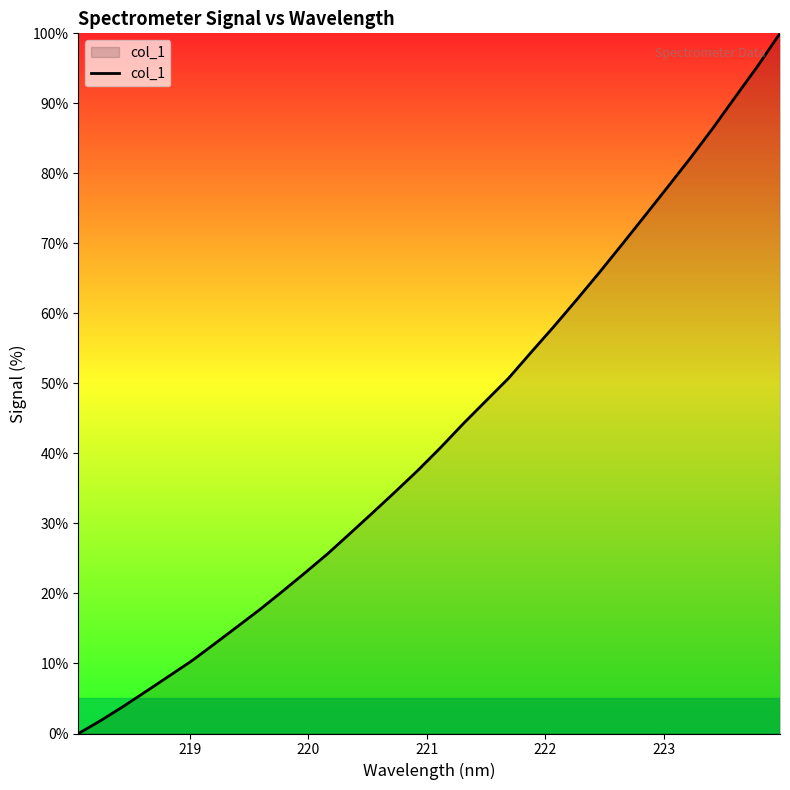

What is the maximum value shown in the chart?

100.0